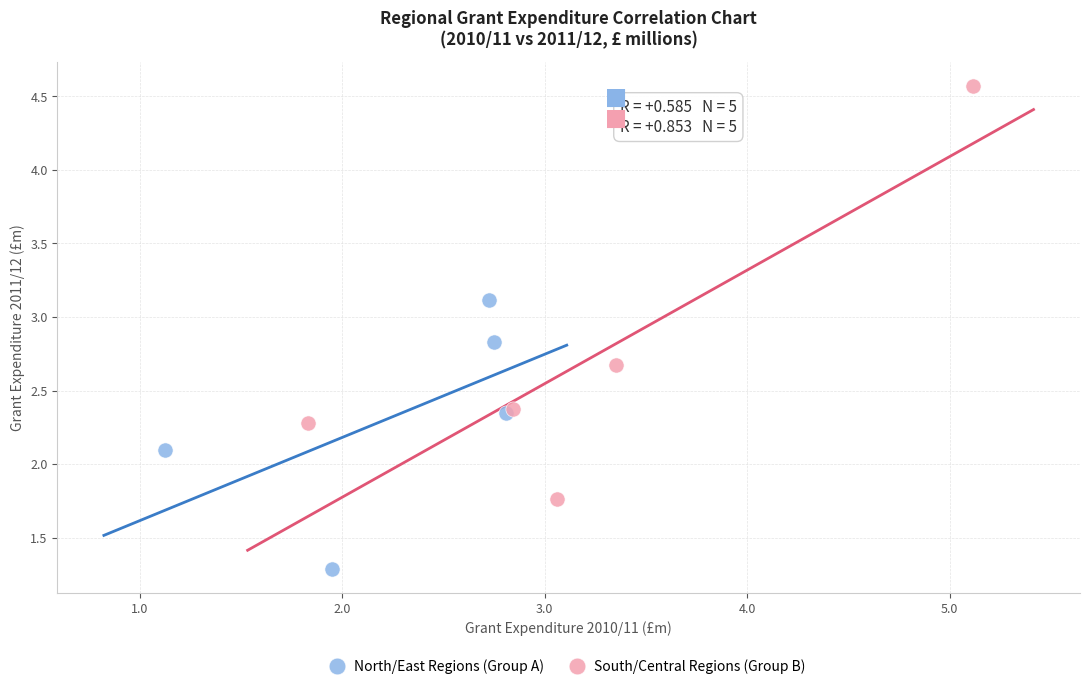

Which series contains the highest Y value?

South/Central Regions (Group B)